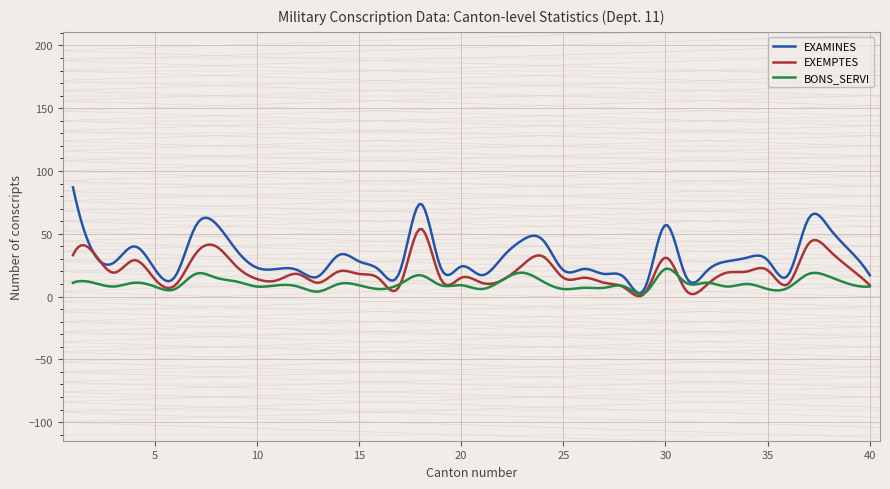

Which series has the widest spread of values?

EXAMINES